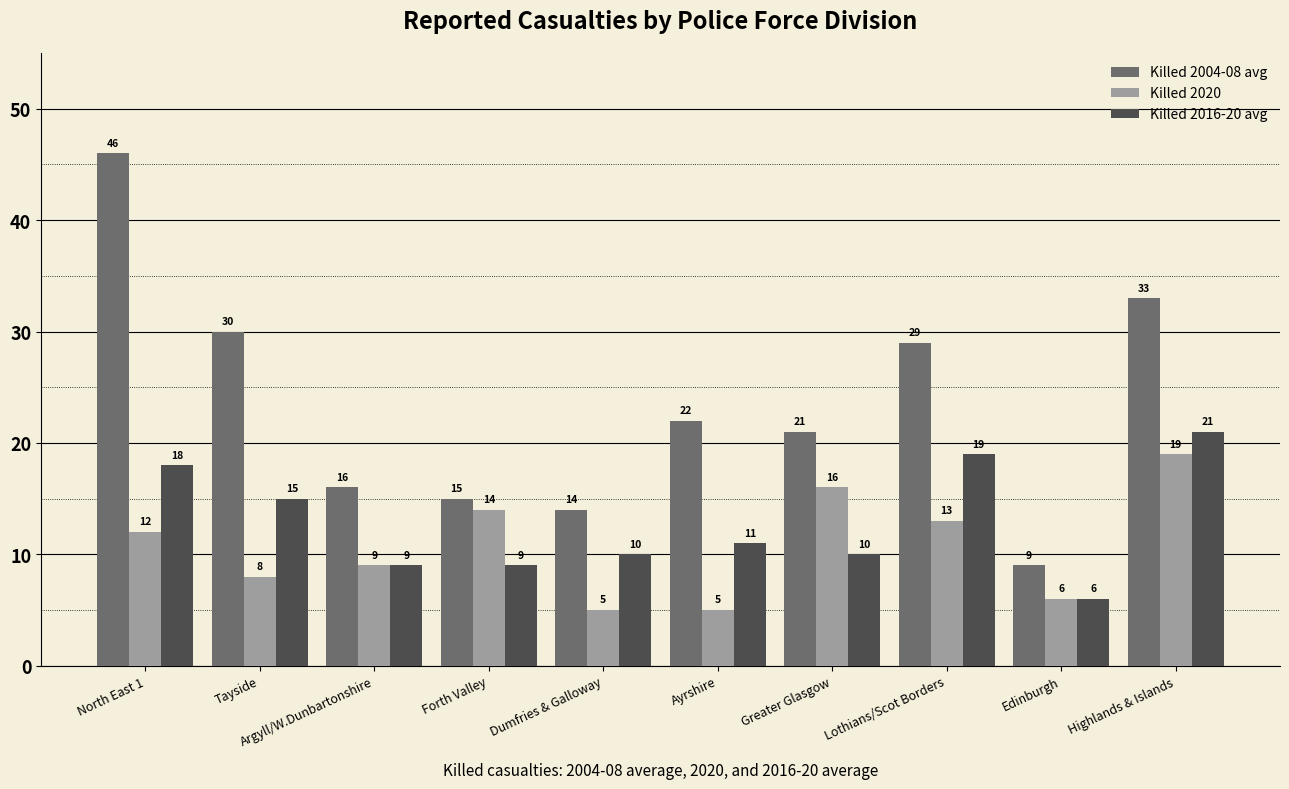

Reading left to right, extract all data points from this chart.

Killed 2004-08 avg: North East 1=46	Tayside=30	Argyll/W.Dunbartonshire=16	Forth Valley=15	Dumfries & Galloway=14	Ayrshire=22	Greater Glasgow=21	Lothians/Scot Borders=29	Edinburgh=9	Highlands & Islands=33
Killed 2020: North East 1=12	Tayside=8	Argyll/W.Dunbartonshire=9	Forth Valley=14	Dumfries & Galloway=5	Ayrshire=5	Greater Glasgow=16	Lothians/Scot Borders=13	Edinburgh=6	Highlands & Islands=19
Killed 2016-20 avg: North East 1=18	Tayside=15	Argyll/W.Dunbartonshire=9	Forth Valley=9	Dumfries & Galloway=10	Ayrshire=11	Greater Glasgow=10	Lothians/Scot Borders=19	Edinburgh=6	Highlands & Islands=21